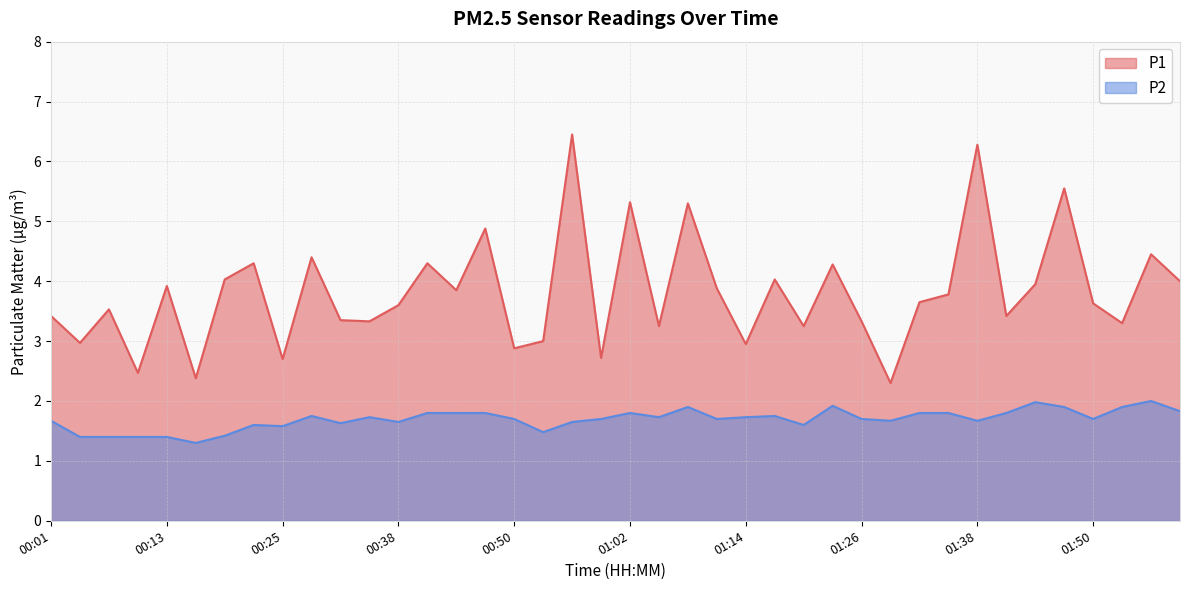

Which series has the largest total across all categories?

P1